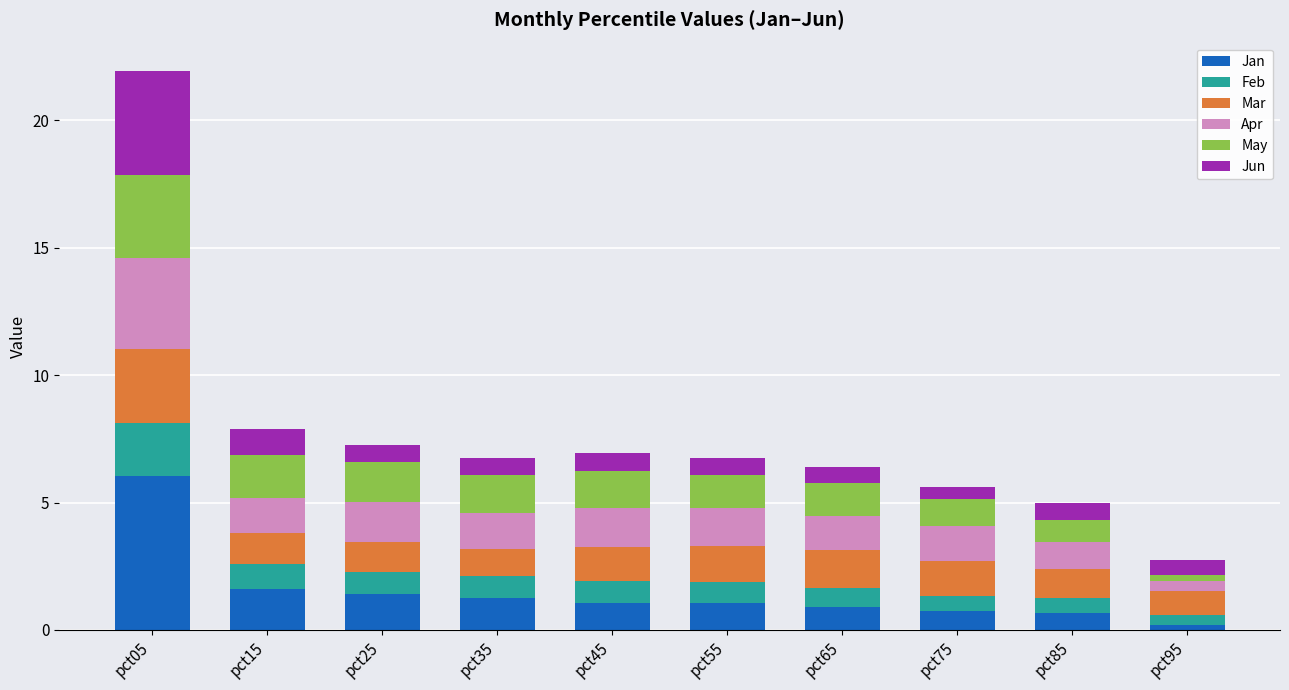

Which category has the lowest value in the Jan series?

pct95